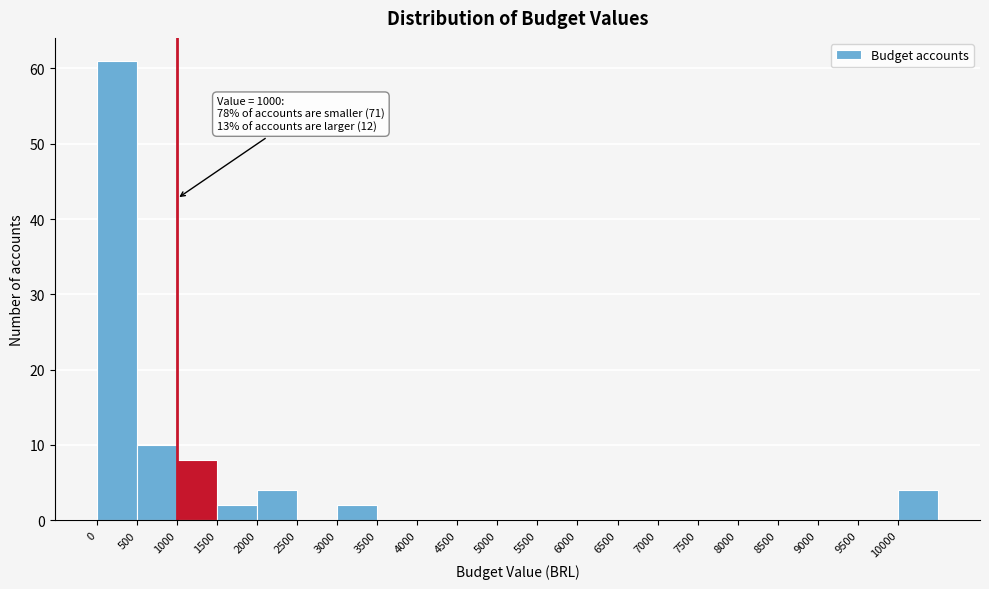

Over which range of the x-axis is the bar tallest?

0 to 500